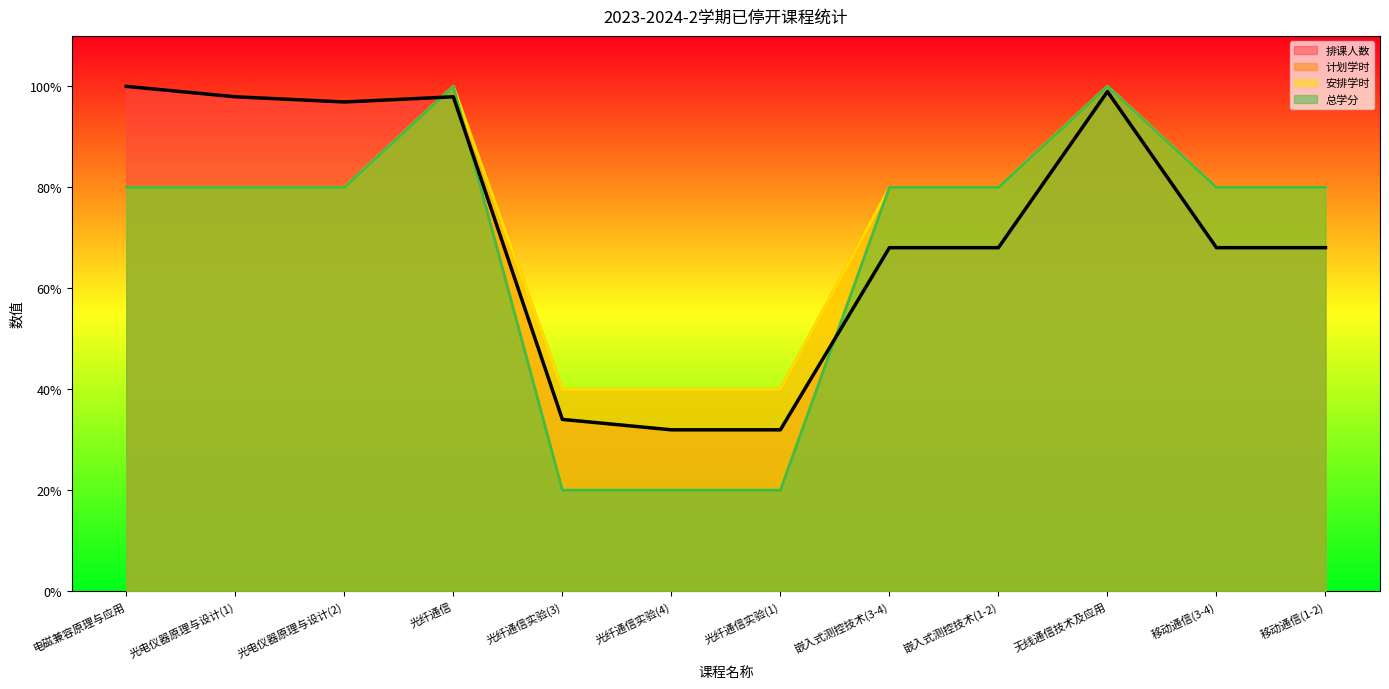

How many data points in 总学分 are less than 80?

3